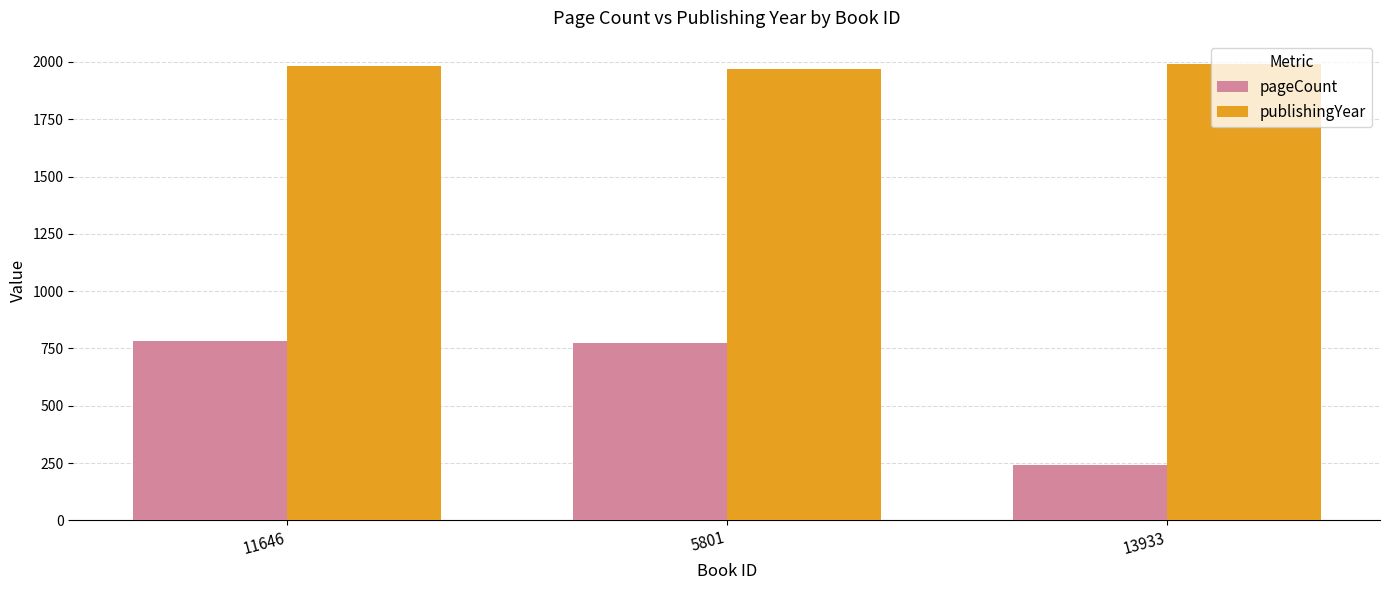

What is the maximum value for publishingYear?

1993